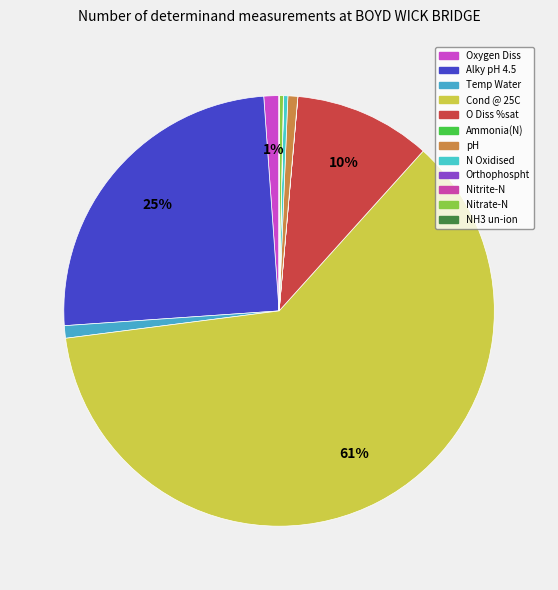

What is the smallest slice in the pie chart?

NH3 un-ion